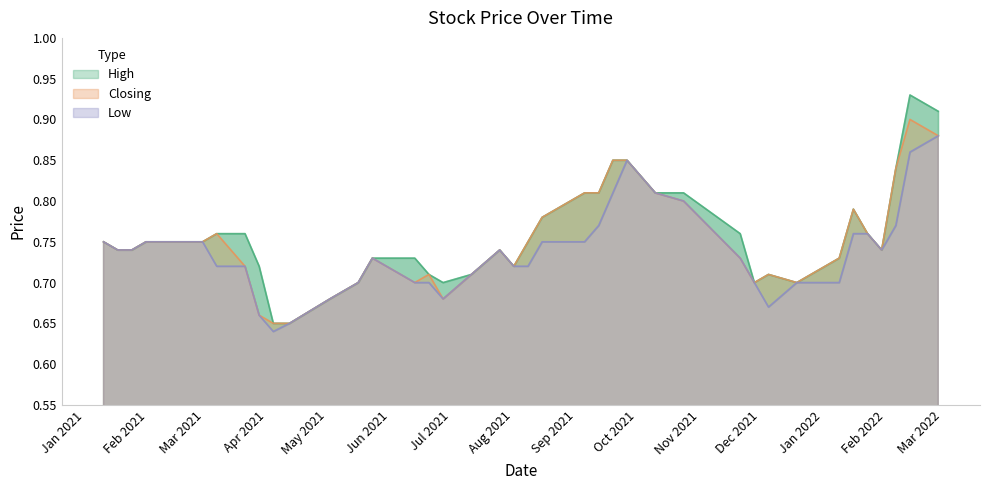

Reading left to right, extract all data points from this chart.

High: 27/02/2022=0.9	13/02/2022=0.9	06/02/2022=0.8	30/01/2022=0.7	23/01/2022=0.8	16/01/2022=0.8	09/01/2022=0.7	19/12/2021=0.7	05/12/2021=0.7	28/11/2021=0.7	21/11/2021=0.8	24/10/2021=0.8	10/10/2021=0.8	26/09/2021=0.8	19/09/2021=0.8	12/09/2021=0.8	05/09/2021=0.8	15/08/2021=0.8	08/08/2021=0.8	01/08/2021=0.7	25/07/2021=0.7	11/07/2021=0.7	27/06/2021=0.7	20/06/2021=0.7	13/06/2021=0.7	23/05/2021=0.7	16/05/2021=0.7	02/05/2021=0.7	12/04/2021=0.7	04/04/2021=0.7	28/03/2021=0.7	21/03/2021=0.8	07/03/2021=0.8	28/02/2021=0.8	21/02/2021=0.8	07/02/2021=0.8	31/01/2021=0.8	24/01/2021=0.7	17/01/2021=0.7	10/01/2021=0.8
Closing: 27/02/2022=0.9	13/02/2022=0.9	06/02/2022=0.8	30/01/2022=0.7	23/01/2022=0.8	16/01/2022=0.8	09/01/2022=0.7	19/12/2021=0.7	05/12/2021=0.7	28/11/2021=0.7	21/11/2021=0.7	24/10/2021=0.8	10/10/2021=0.8	26/09/2021=0.8	19/09/2021=0.8	12/09/2021=0.8	05/09/2021=0.8	15/08/2021=0.8	08/08/2021=0.8	01/08/2021=0.7	25/07/2021=0.7	11/07/2021=0.7	27/06/2021=0.7	20/06/2021=0.7	13/06/2021=0.7	23/05/2021=0.7	16/05/2021=0.7	02/05/2021=0.7	12/04/2021=0.7	04/04/2021=0.7	28/03/2021=0.7	21/03/2021=0.7	07/03/2021=0.8	28/02/2021=0.8	21/02/2021=0.8	07/02/2021=0.8	31/01/2021=0.8	24/01/2021=0.7	17/01/2021=0.7	10/01/2021=0.8
Low: 27/02/2022=0.9	13/02/2022=0.9	06/02/2022=0.8	30/01/2022=0.7	23/01/2022=0.8	16/01/2022=0.8	09/01/2022=0.7	19/12/2021=0.7	05/12/2021=0.7	28/11/2021=0.7	21/11/2021=0.7	24/10/2021=0.8	10/10/2021=0.8	26/09/2021=0.8	19/09/2021=0.8	12/09/2021=0.8	05/09/2021=0.8	15/08/2021=0.8	08/08/2021=0.7	01/08/2021=0.7	25/07/2021=0.7	11/07/2021=0.7	27/06/2021=0.7	20/06/2021=0.7	13/06/2021=0.7	23/05/2021=0.7	16/05/2021=0.7	02/05/2021=0.7	12/04/2021=0.7	04/04/2021=0.6	28/03/2021=0.7	21/03/2021=0.7	07/03/2021=0.7	28/02/2021=0.8	21/02/2021=0.8	07/02/2021=0.8	31/01/2021=0.8	24/01/2021=0.7	17/01/2021=0.7	10/01/2021=0.8